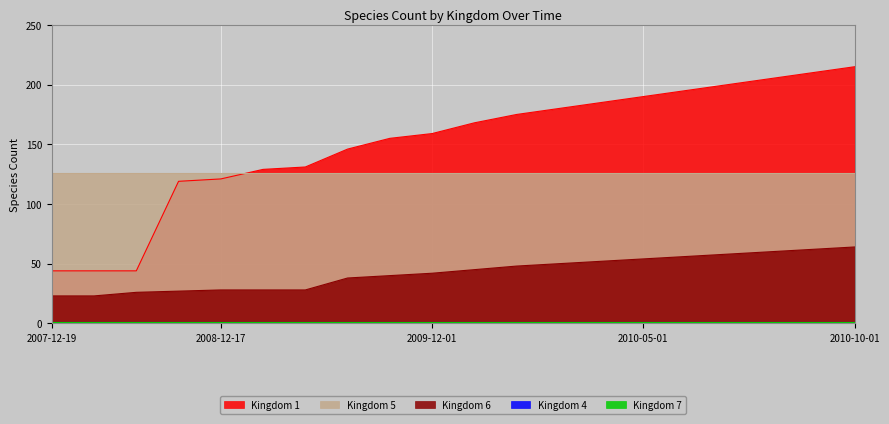

What is the label of the 16th point from the right?

2008-12-17